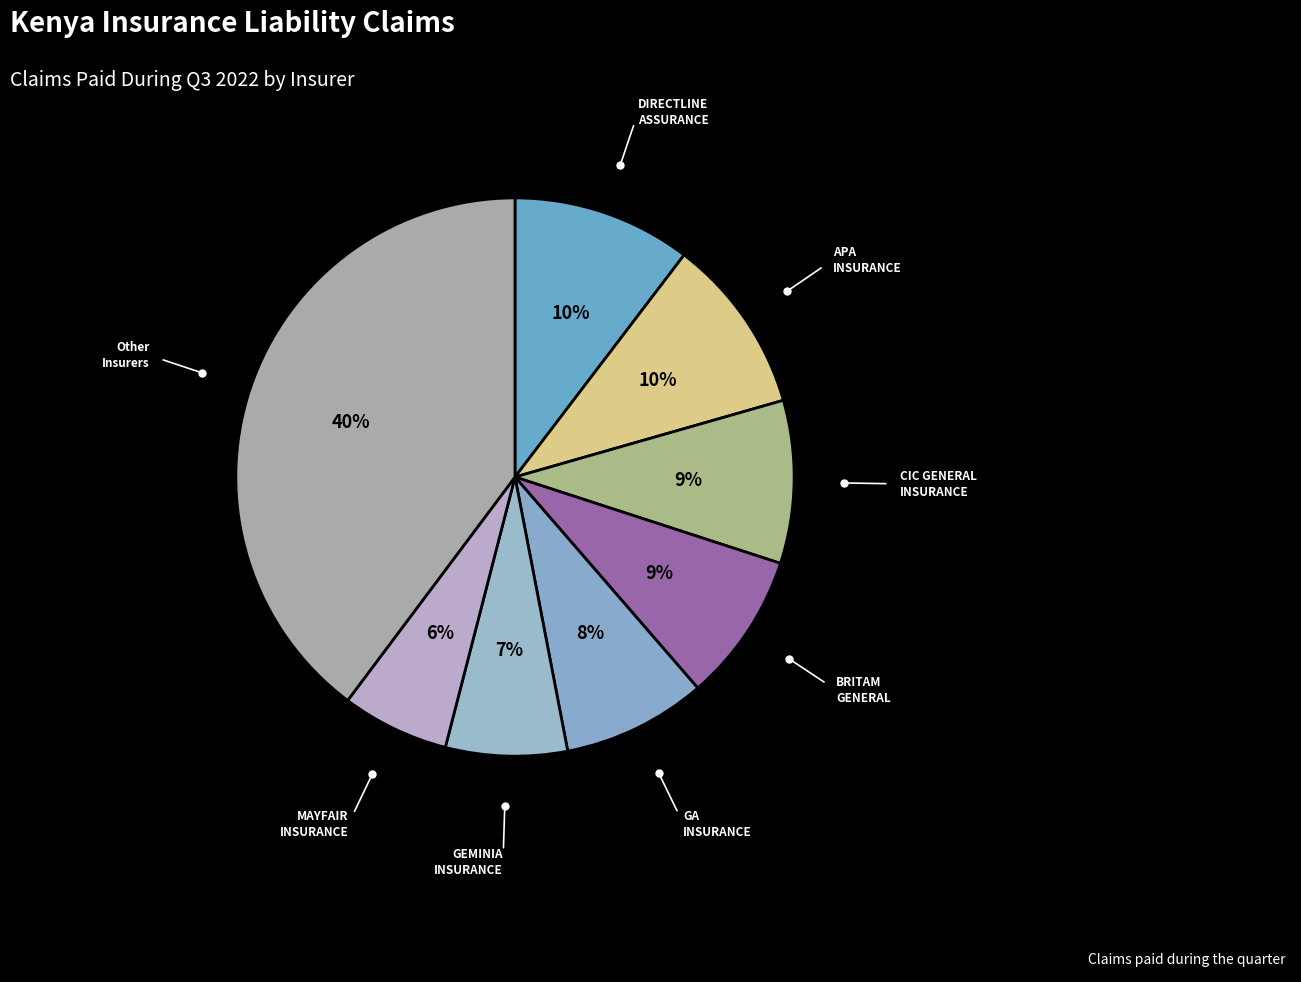

How many slices are in this pie chart?

8